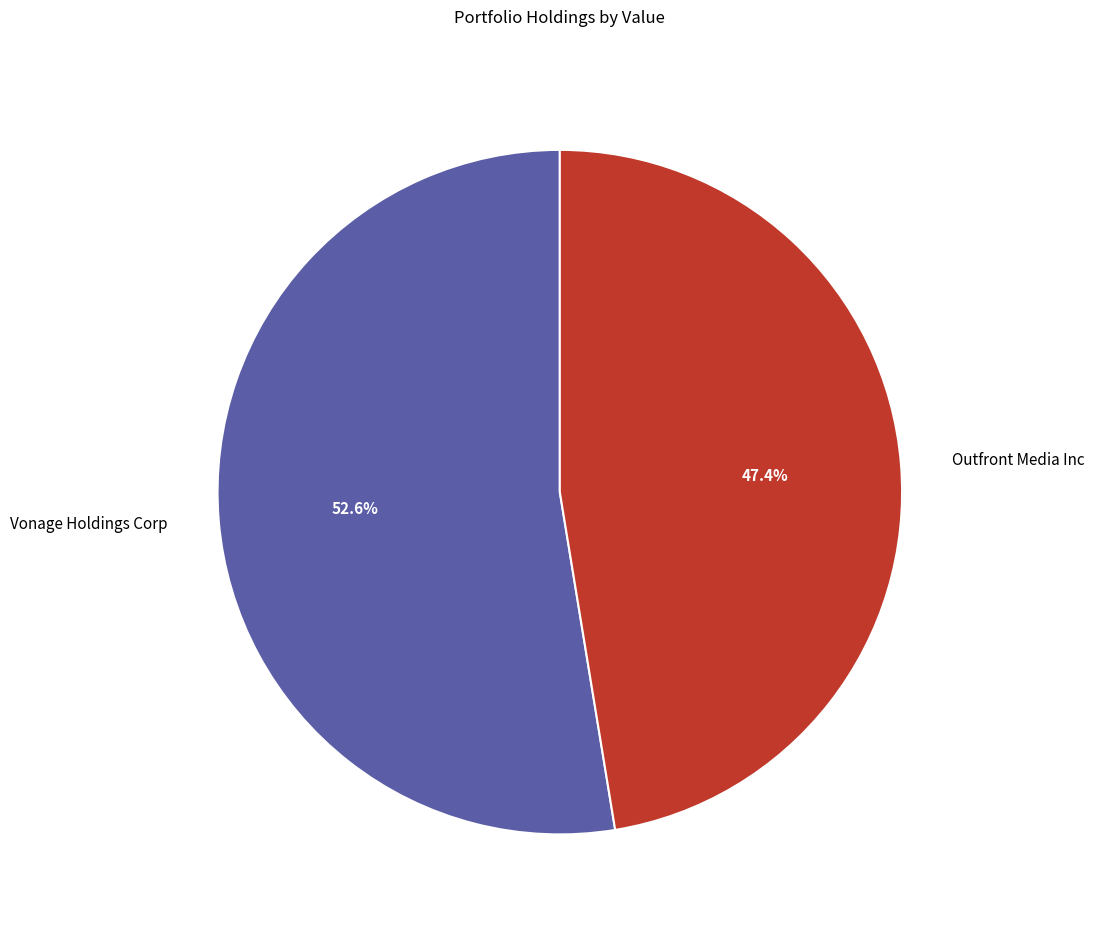

Which category accounts for the majority?

Vonage Holdings Corp